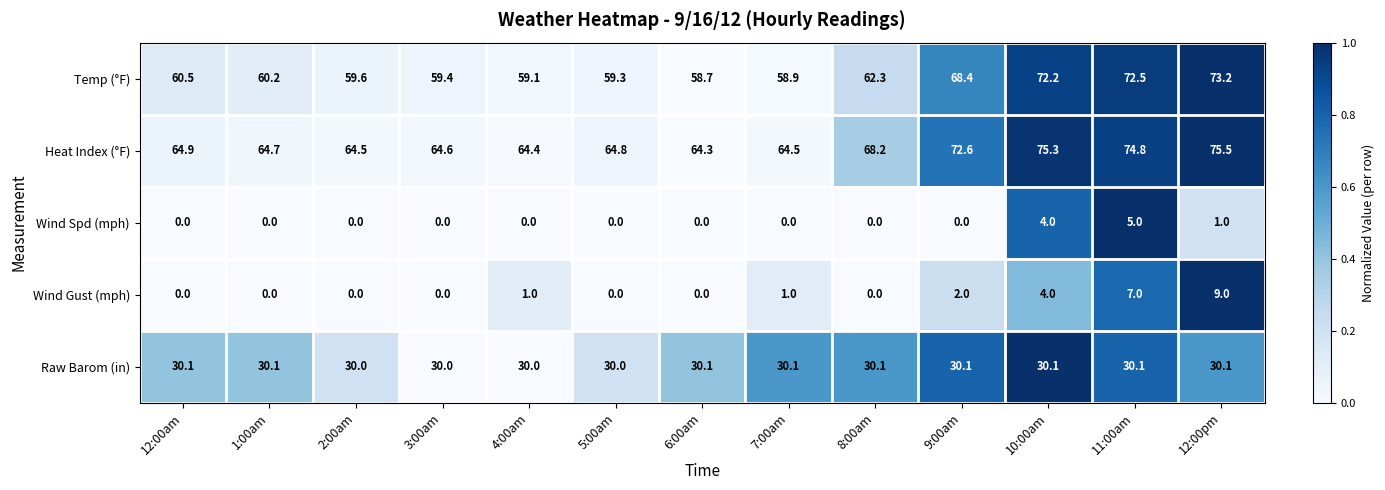

List the series in order of their peak value, highest first.

Heat Index (°F), Temp (°F), Raw Barom (in), Wind Gust (mph), Wind Spd (mph)